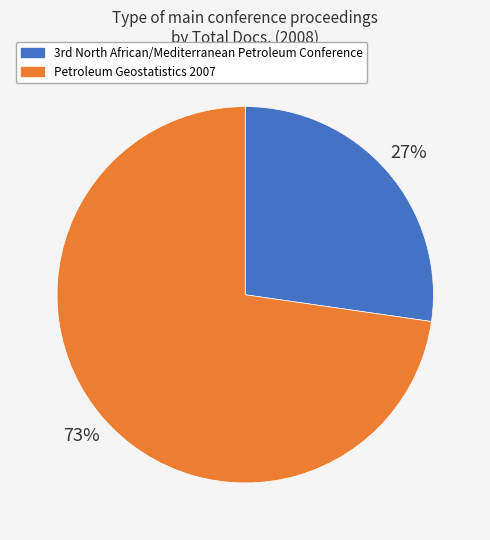

Rank the categories by value from lowest to highest.

3rd North African/Mediterranean Petroleum Conference, Petroleum Geostatistics 2007